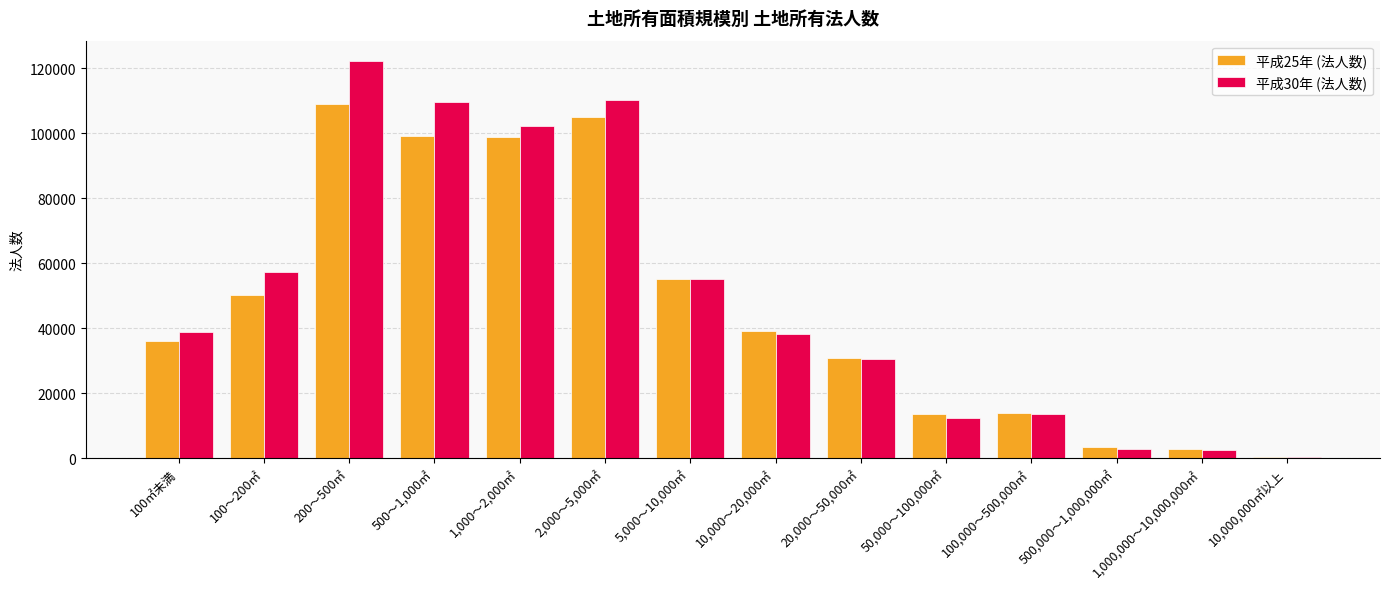

What is the sum of the 平成30年 (法人数) values at 1,000～2,000㎡ and 200～500㎡?

224550